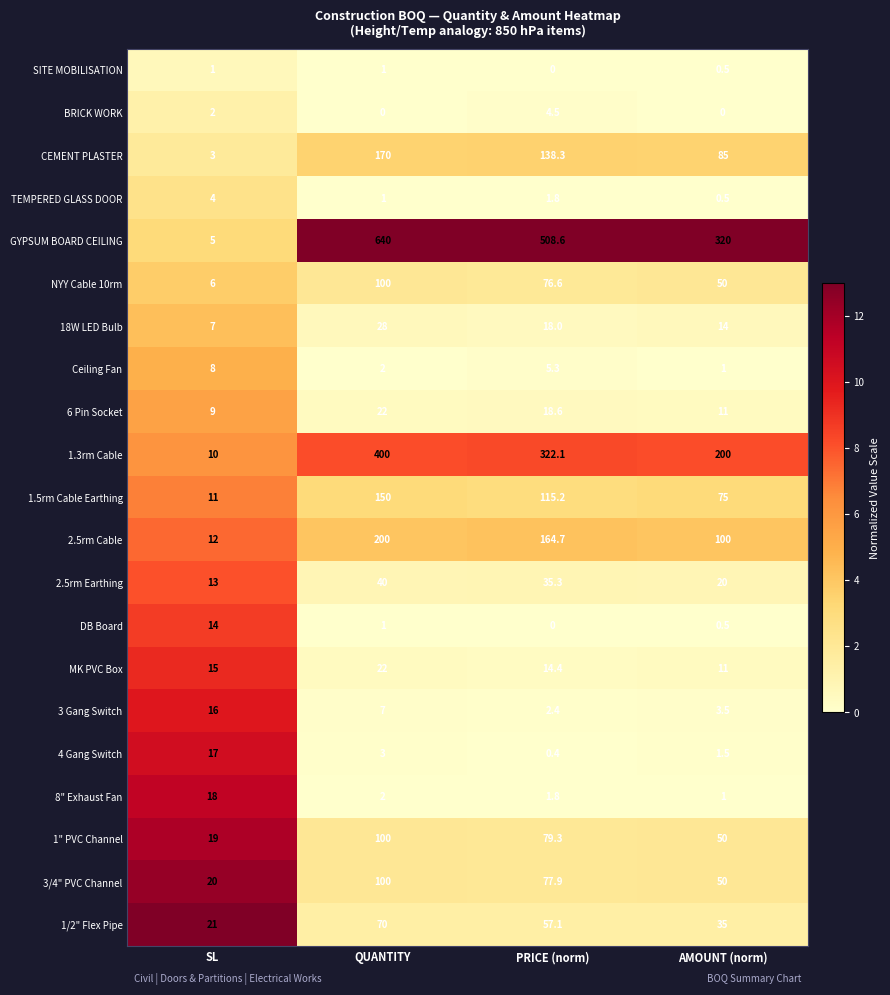

Which series changed the most between QUANTITY and PRICE (norm)?

GYPSUM BOARD CEILING